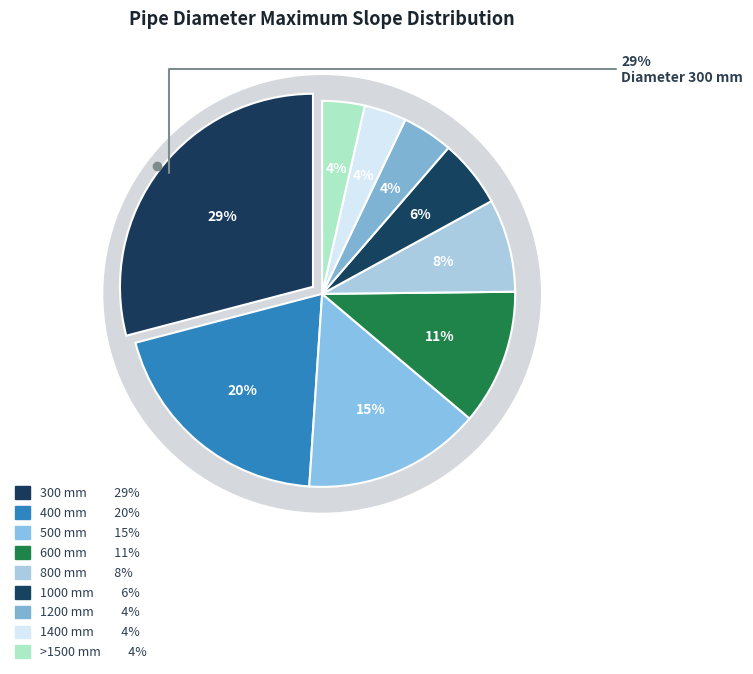

How many slices are in this pie chart?

9